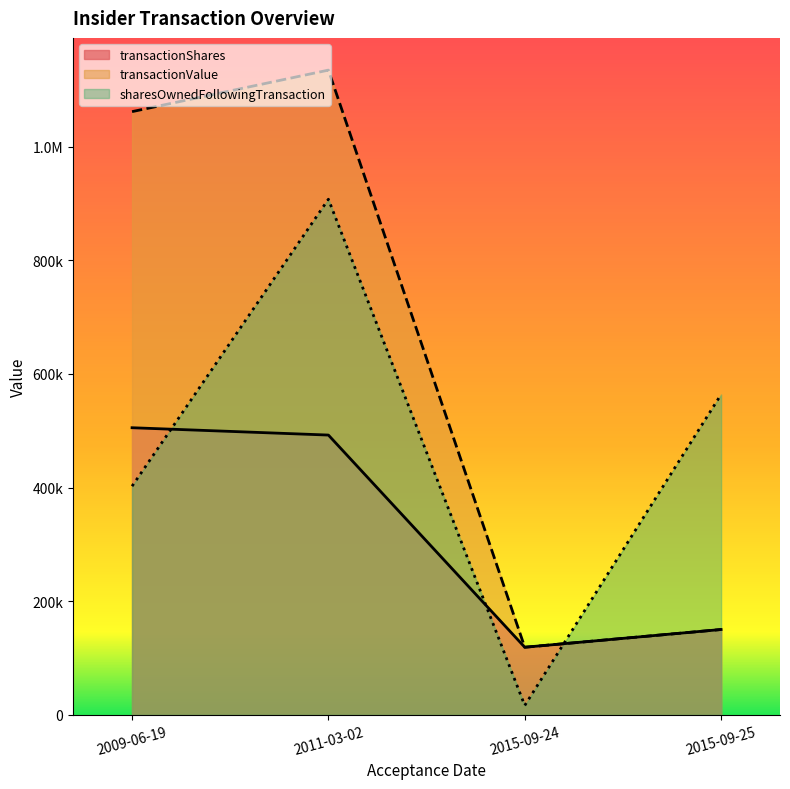

Count the number of categories in the chart.

4